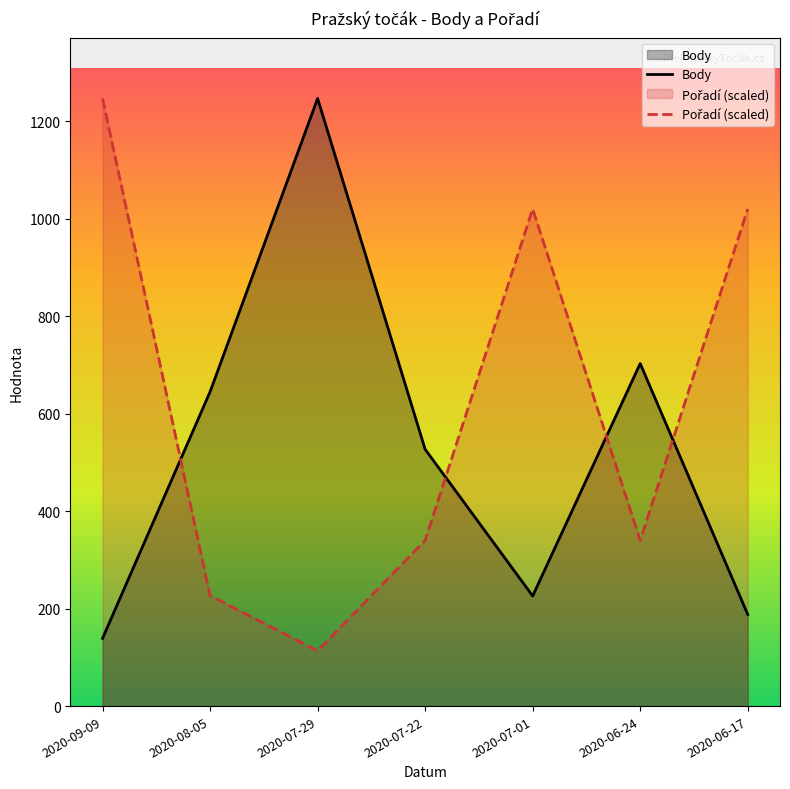

What is the highest value of the Body series?

1247.0